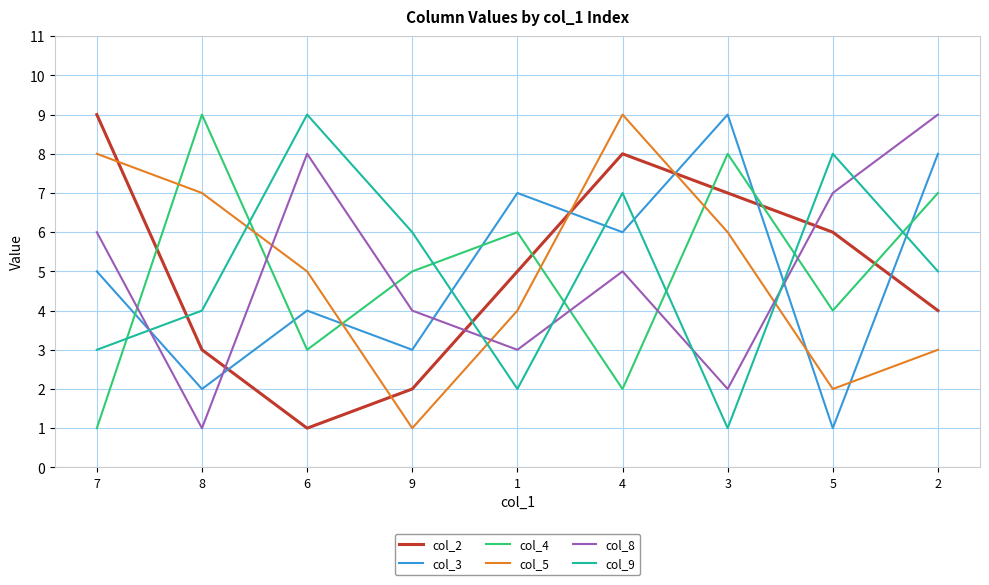

Between 5 and 2, which series saw the biggest shift?

col_3